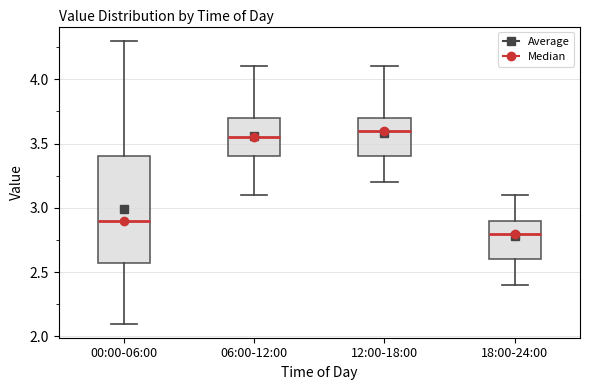

Which box's median line is the highest?

12:00-18:00